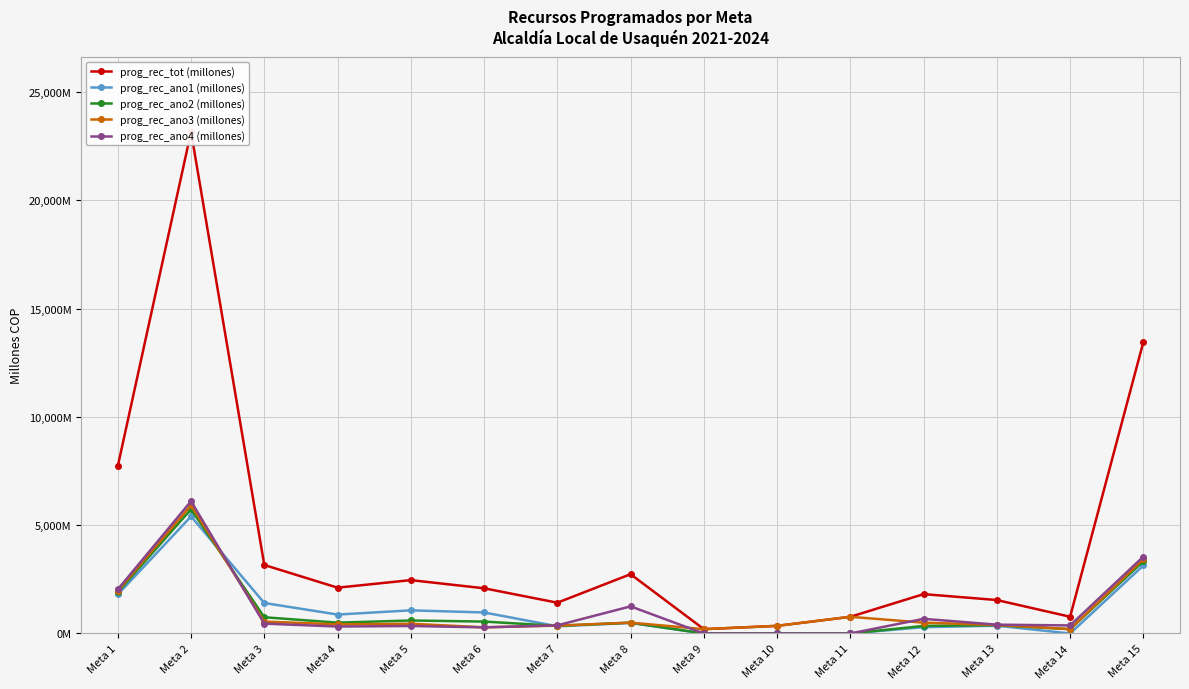

What is the greatest value displayed?

23170.9